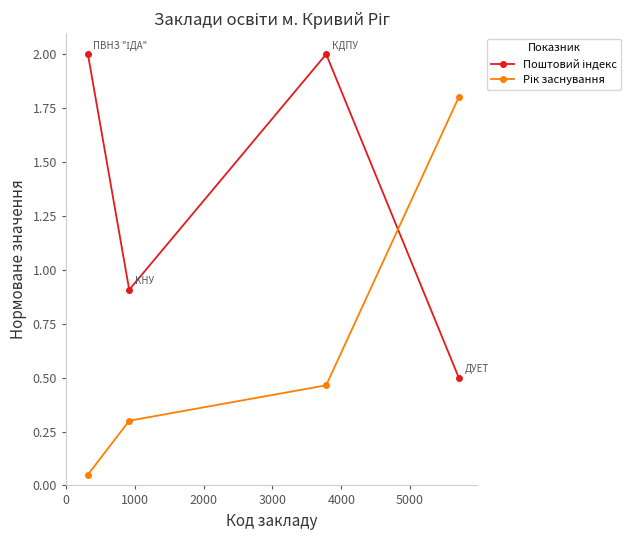

What is the maximum value shown in the chart?

2.0